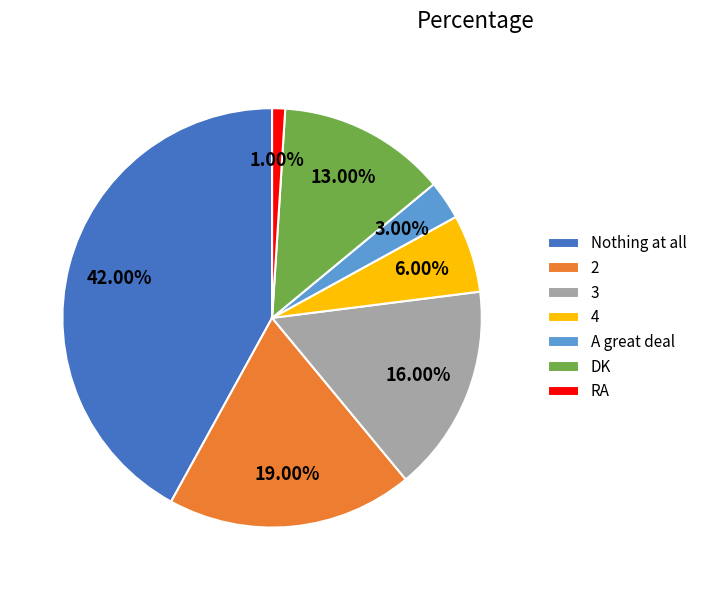

To the nearest percent, what is the difference between the largest and smallest slice percentages?

41%